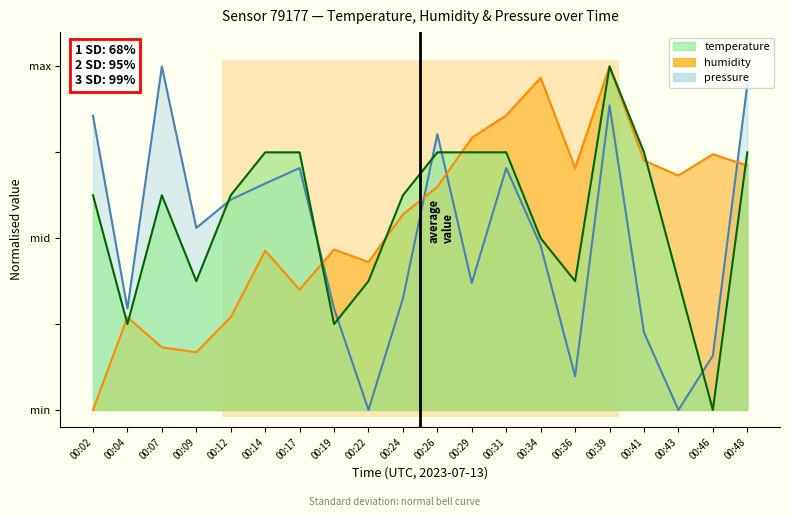

What is the sum of all humidity values?

11.0